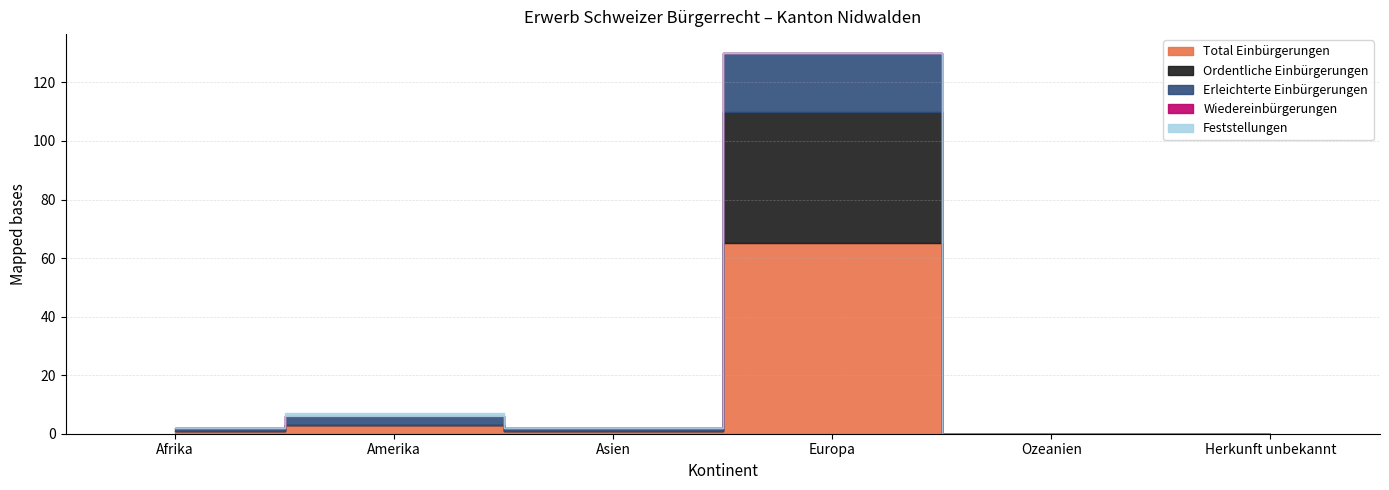

What position from the left is Asien?

3